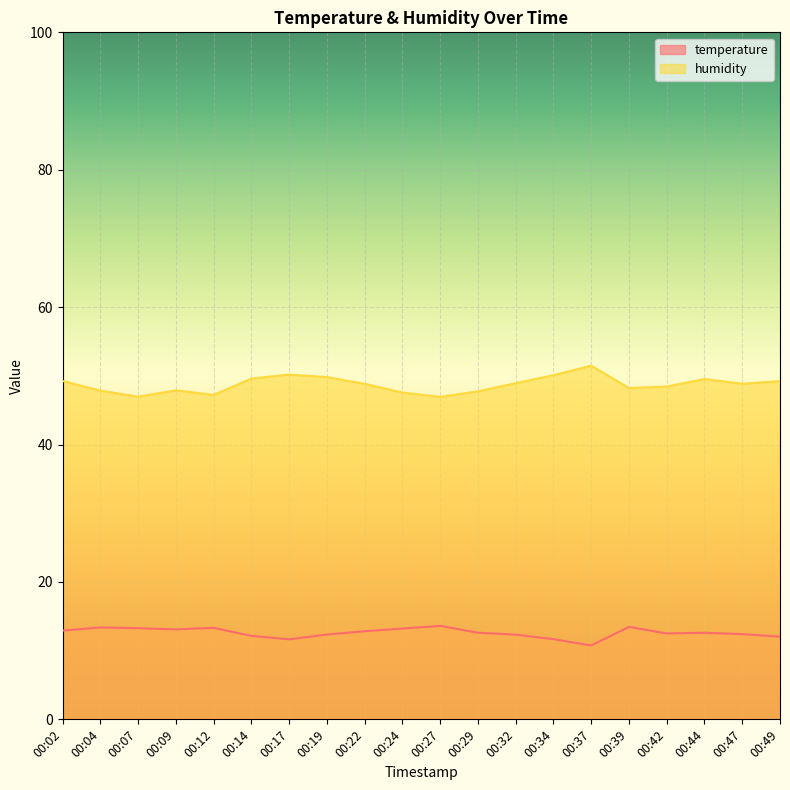

At 00:09, list the series in order from largest to smallest.

humidity, temperature